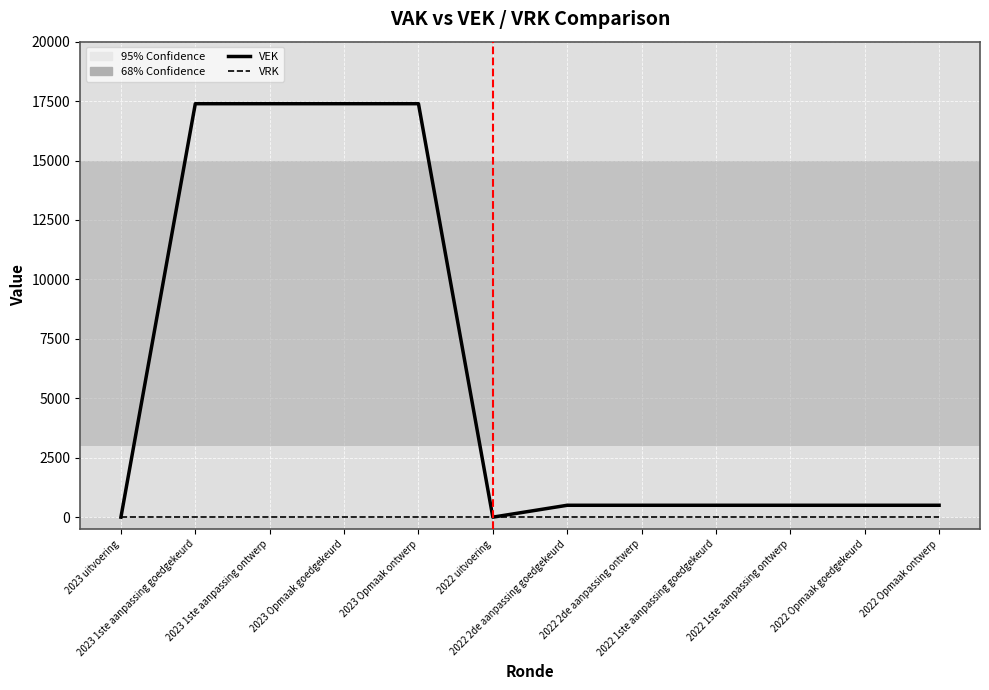

Which series has the widest spread of values?

VEK